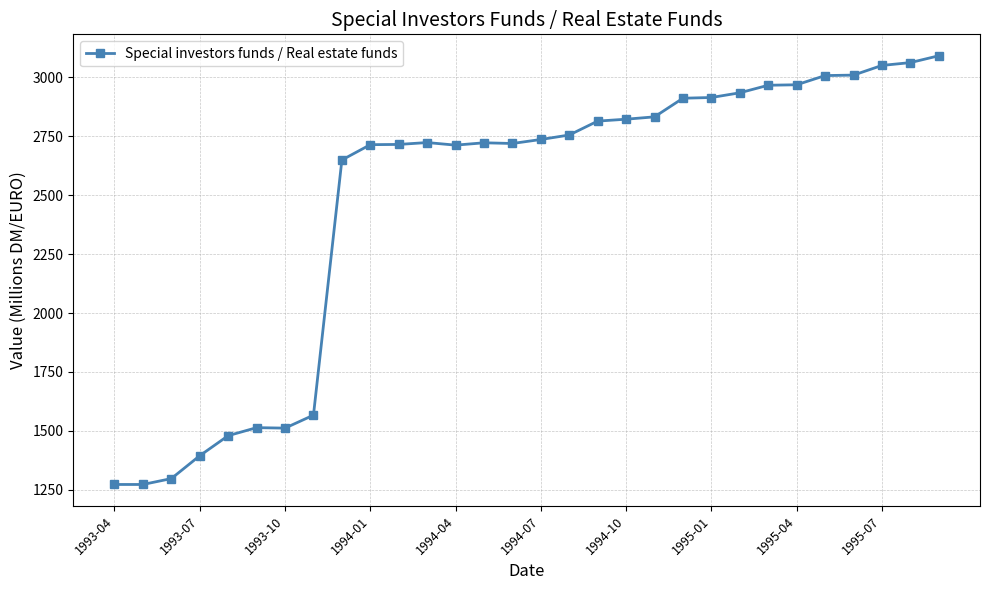

What is the maximum value shown in the chart?

3091